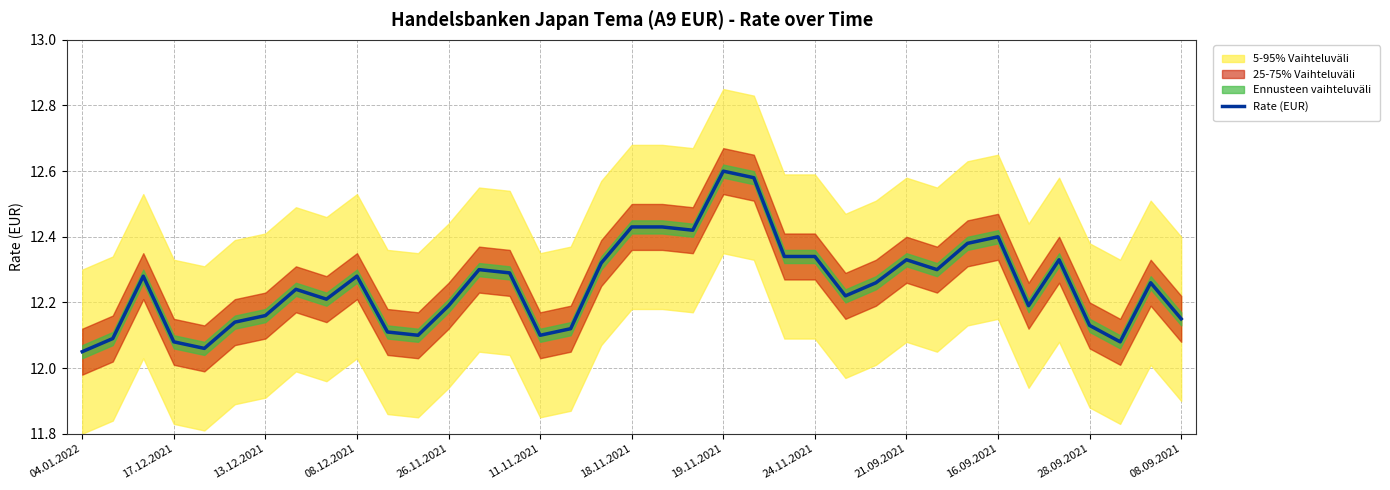

True or false: Rate (EUR) has a value of 21.8 at 28.09.2021.

False